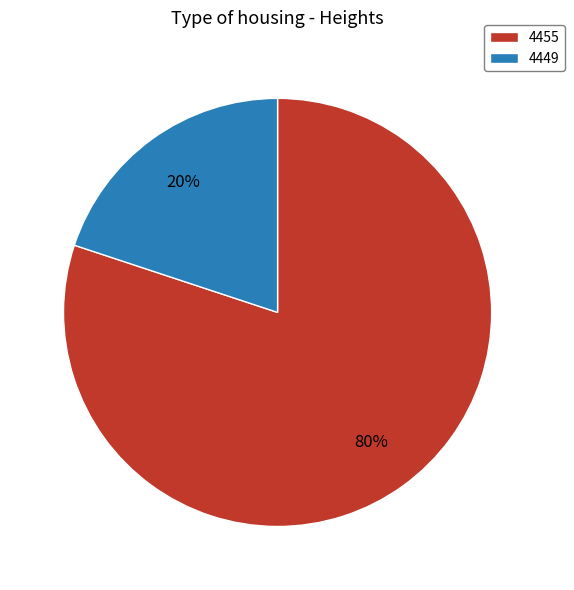

What is the ratio of the value at 4455 to the value at 4449?

4.0